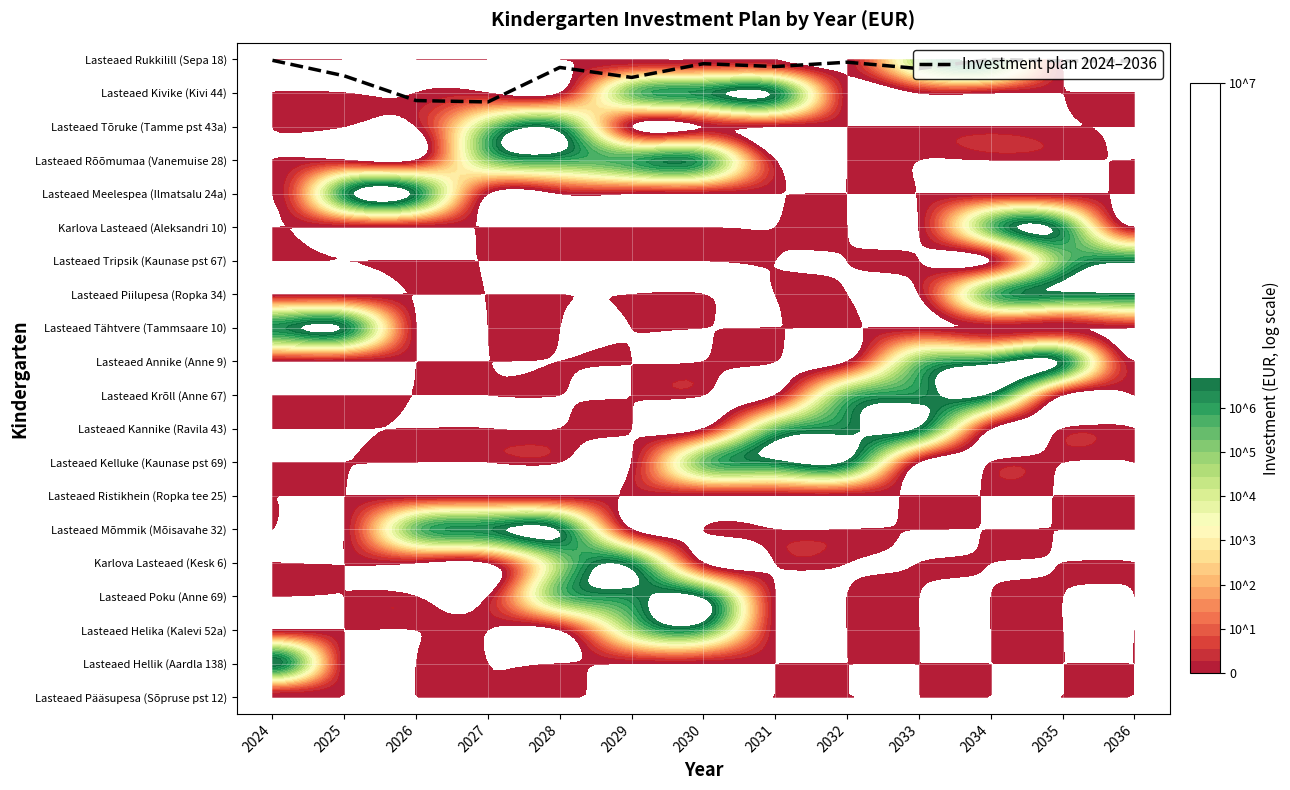

Rank the categories by value from highest to lowest.

2034, 2024, 2035, 2036, 2032, 2030, 2031, 2028, 2033, 2025, 2029, 2026, 2027